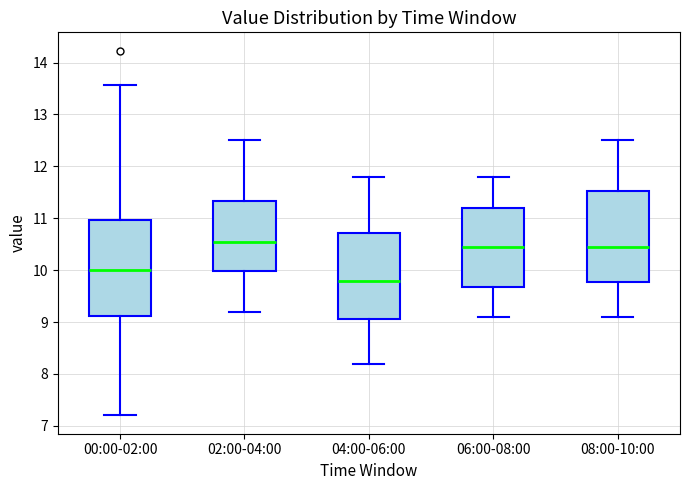

Reading left to right, transcribe this box plot: for each box, give where its median line is, the range the box spans, and where its two whiskers end, as read against the y-axis. The values are not printed on the chart, so give them approximately, as read against the axis.

00:00-02:00: median 10.0, box 9.1 to 11.0, whiskers 7.2 to 13.6
02:00-04:00: median 10.6, box 10.0 to 11.3, whiskers 9.2 to 12.5
04:00-06:00: median 9.8, box 9.1 to 10.7, whiskers 8.2 to 11.8
06:00-08:00: median 10.5, box 9.7 to 11.2, whiskers 9.1 to 11.8
08:00-10:00: median 10.5, box 9.8 to 11.5, whiskers 9.1 to 12.5